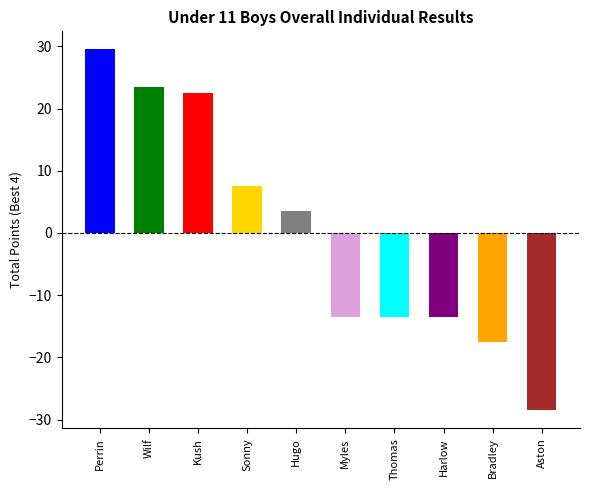

How many bars are there in total?

10